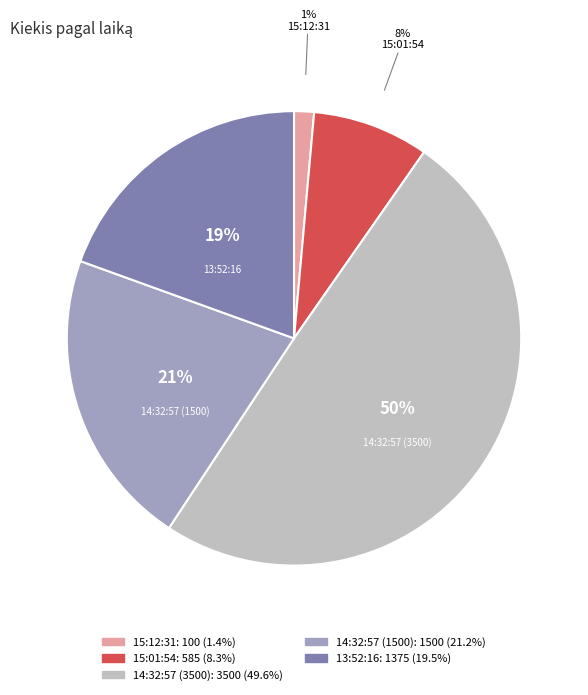

Is the sum of 14:32:57 (1500) and 13:52:16 greater than half?

No